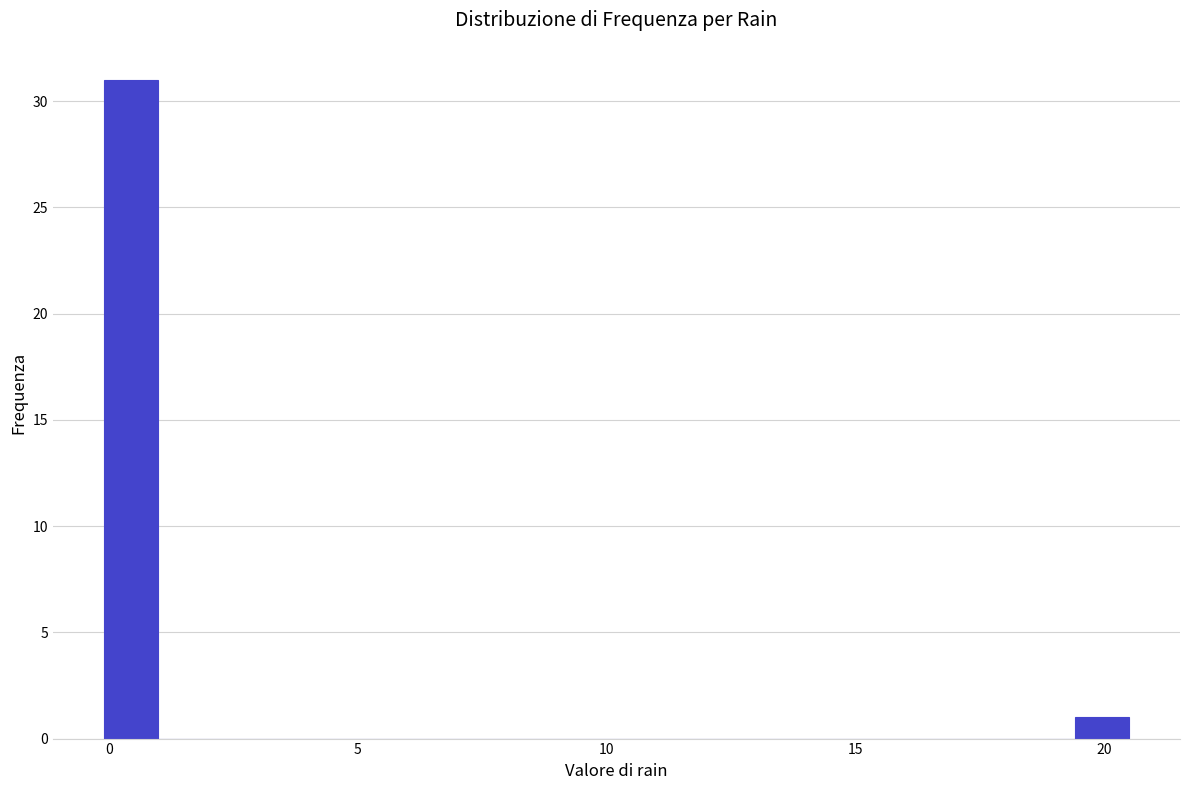

Read against the x-axis, roughly where is the centre of the tallest bar?

0.5